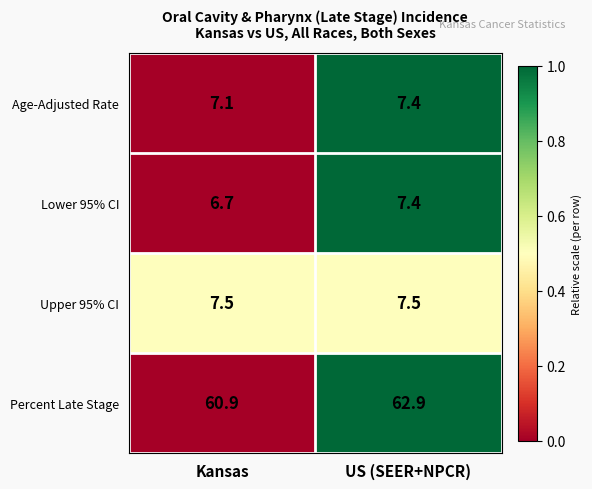

At which category does the chart reach its peak across all series?

US (SEER+NPCR)